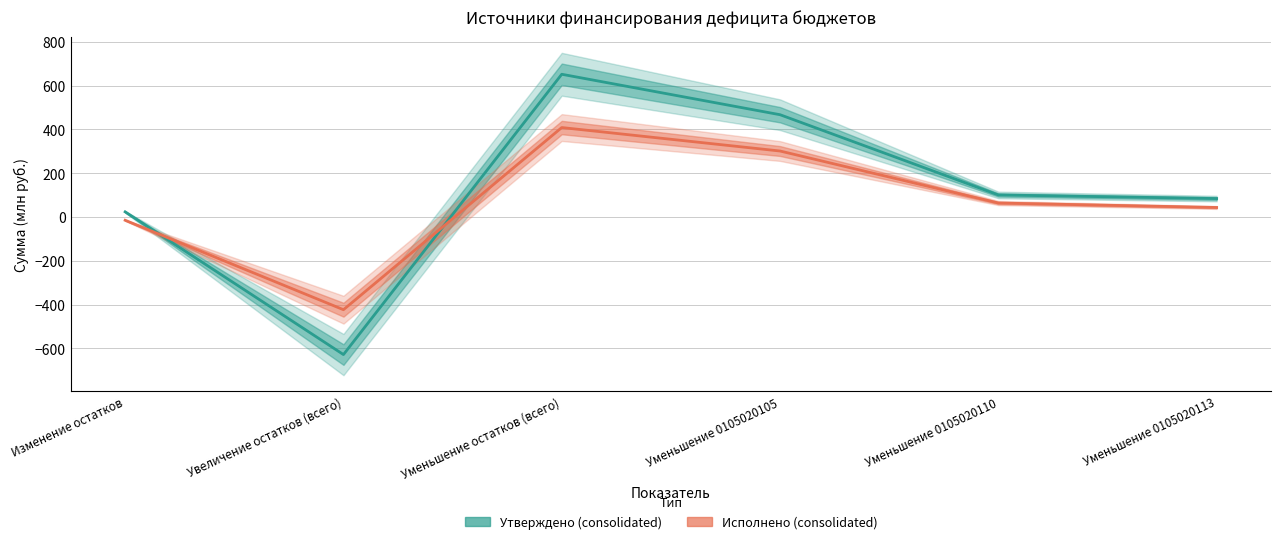

How many data points in Утверждено (consolidated) are above 100?

3